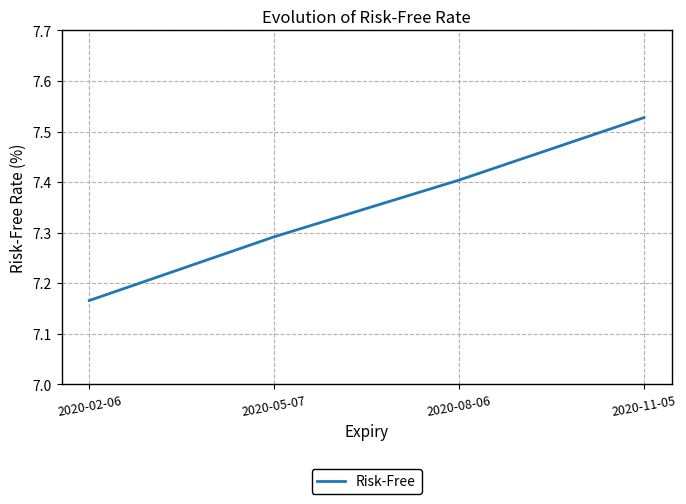

True or false: the data shows 4.1 at 2020-02-06.

False